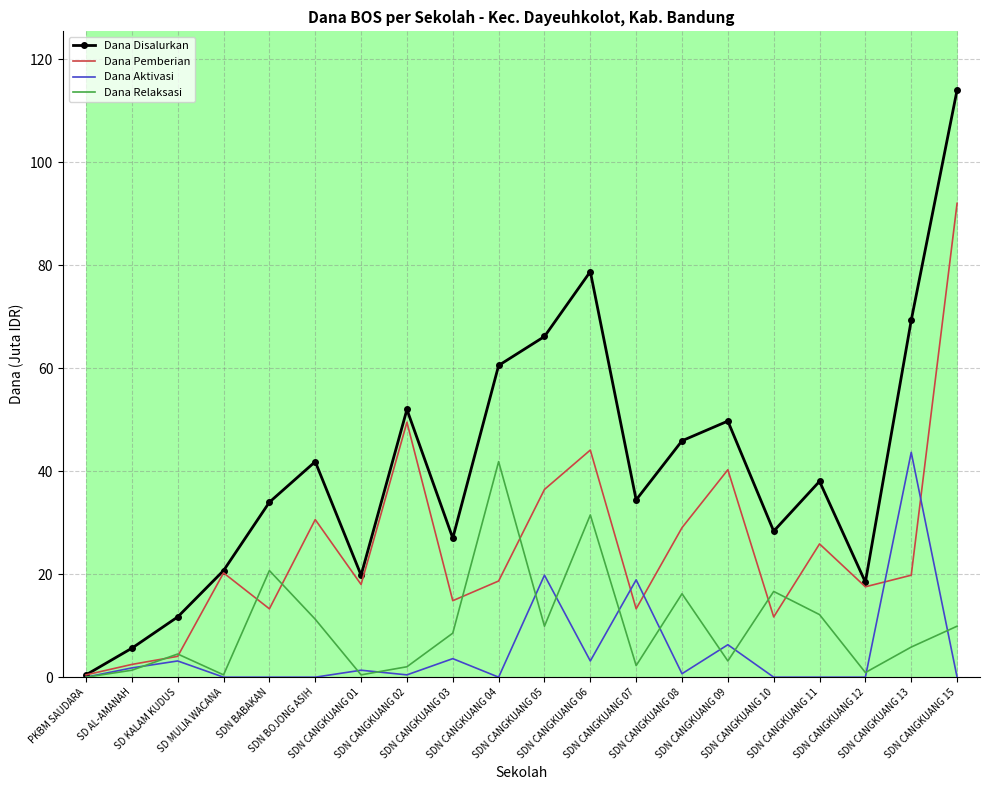

The value of Dana Aktivasi at SDN CANGKUANG 04 is -14.7. True or false?

False